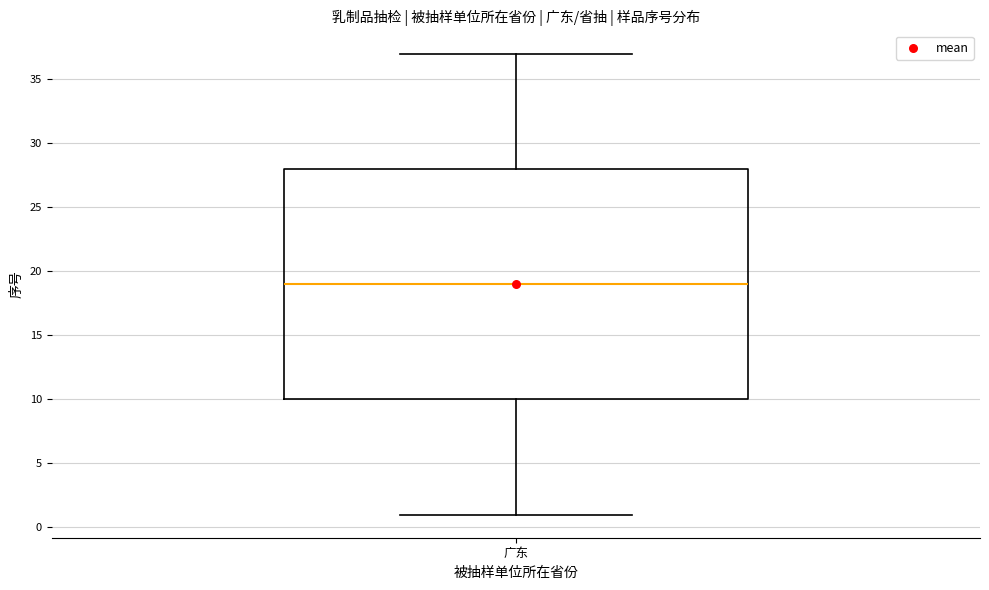

Read this box plot against the y-axis: the position of the median line, the range covered by the box, and the ends of both whiskers. The values are not printed on the chart, so give them approximately, as read against the axis.

median 19, box 10 to 28, whiskers 1 to 37